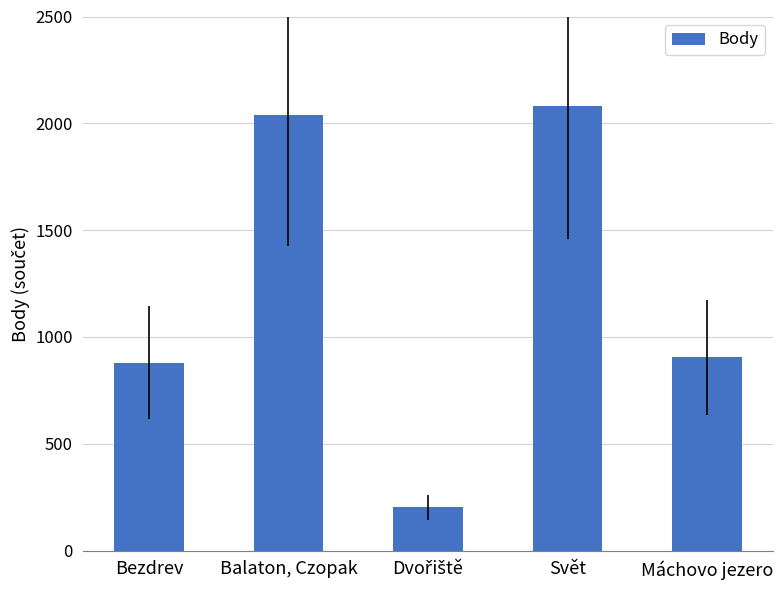

Which has a higher value, Máchovo jezero or Balaton, Czopak?

Balaton, Czopak